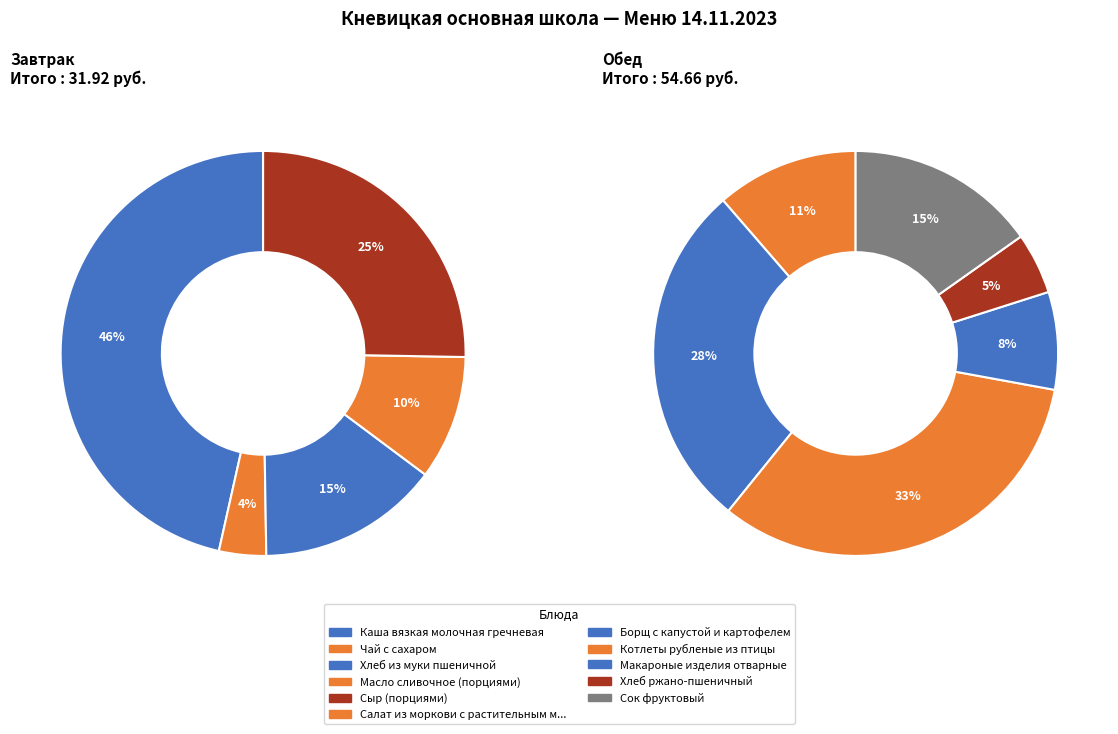

Is there a majority slice in this chart?

No